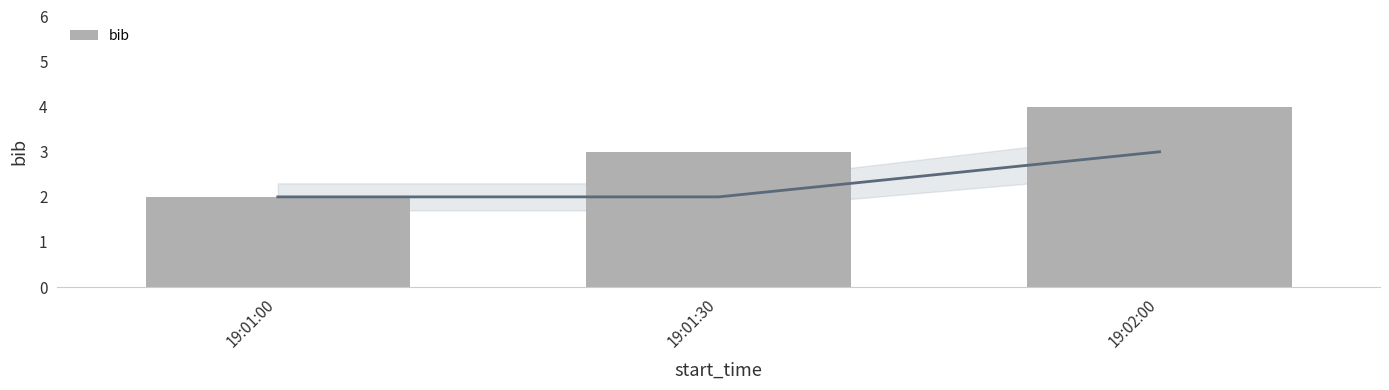

What is the difference between the second highest and minimum values?

1